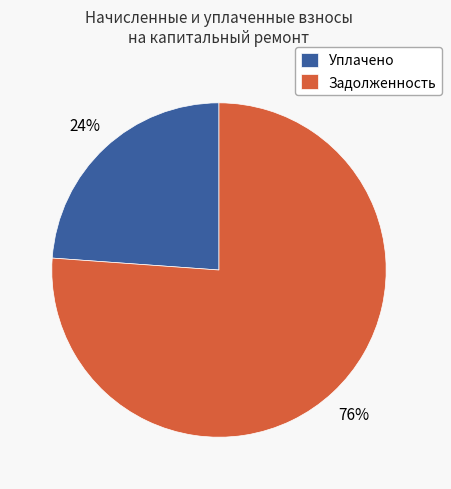

How many slices are in this pie chart?

2